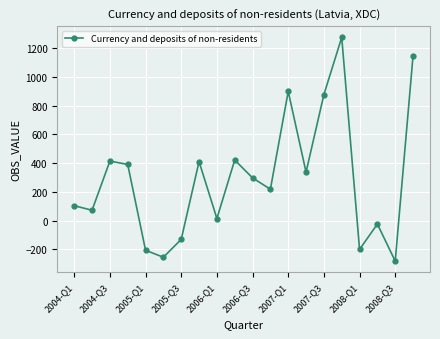

What is the maximum value shown in the chart?

1273.6